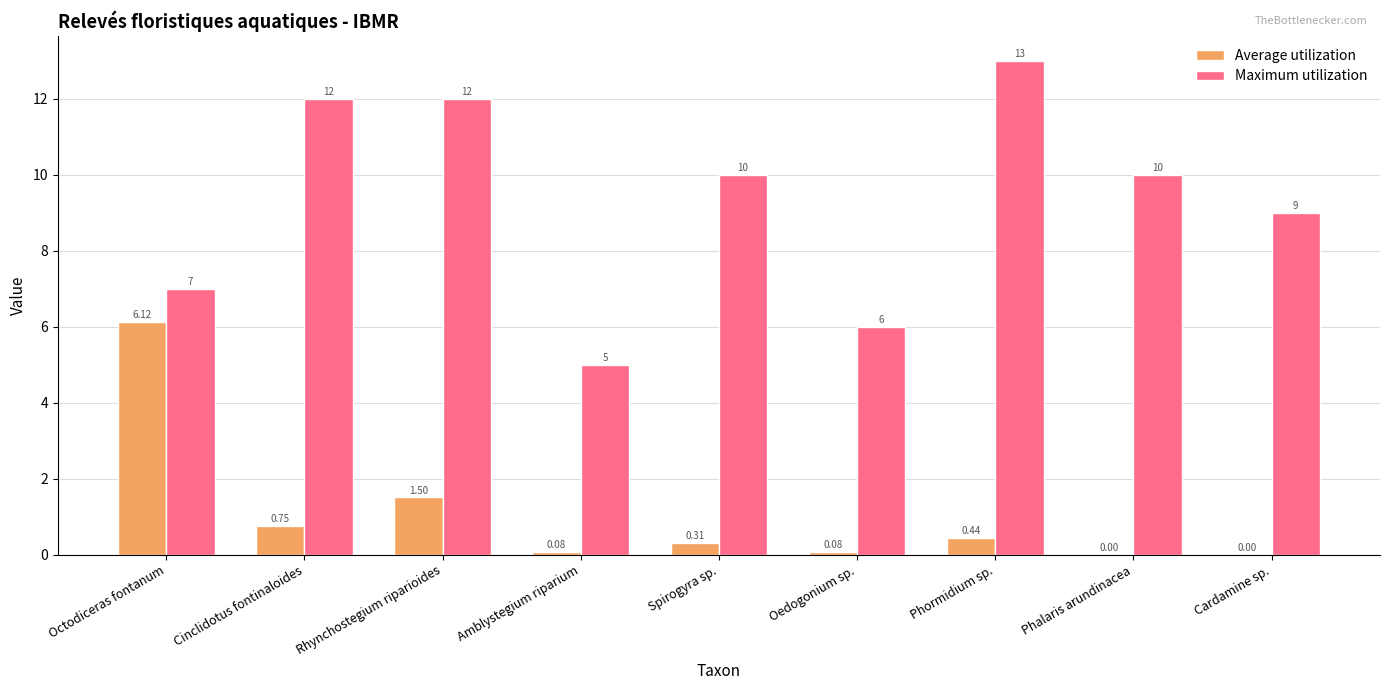

Which label corresponds to the largest value in the chart?

Phormidium sp.